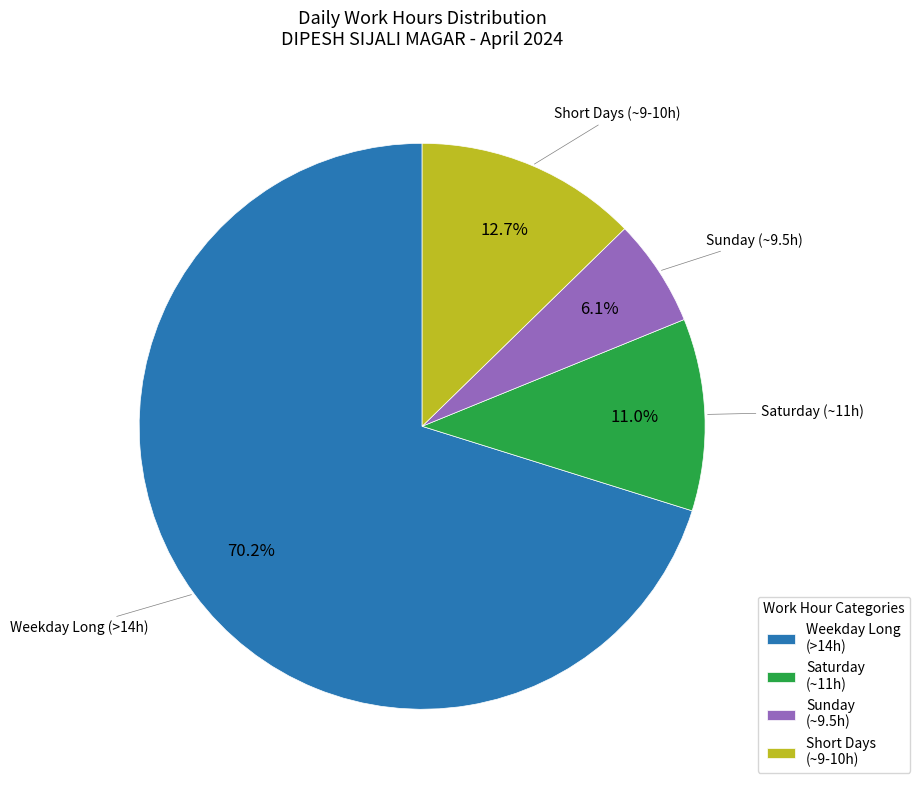

Rank the categories by value from lowest to highest.

Sunday (~9.5h), Saturday (~11h), Short Days (~9-10h), Weekday Long (>14h)